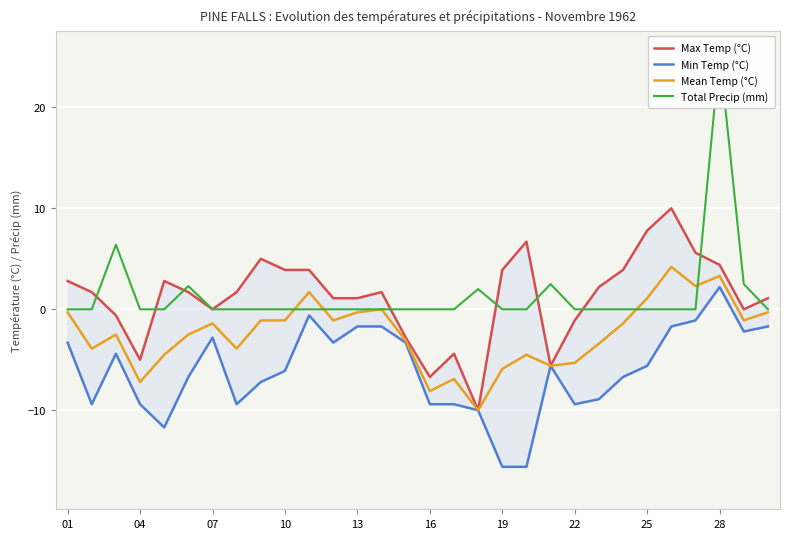

What is the difference between the maximum and minimum values in the Total Precip (mm) series?

25.4